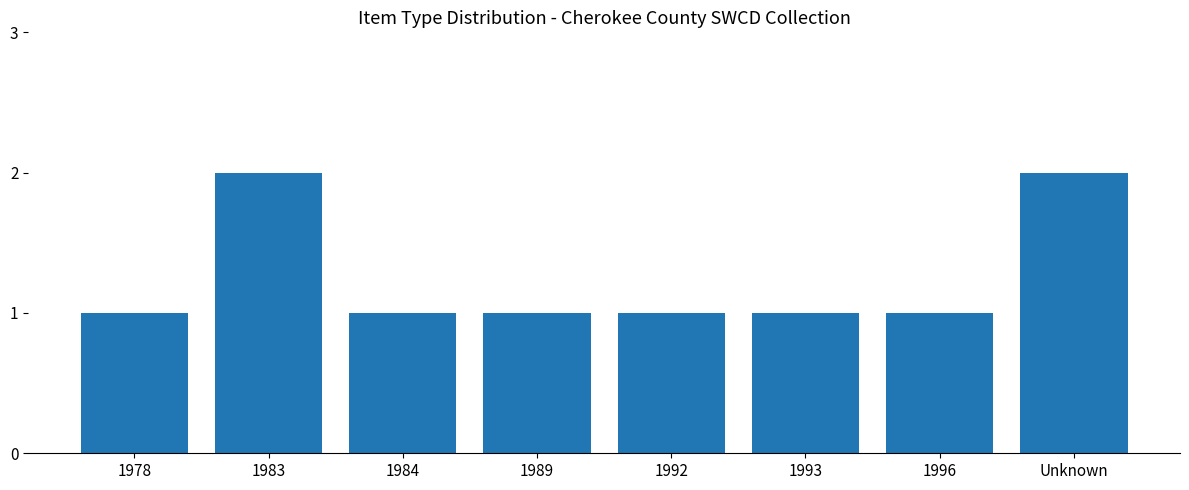

The chart shows a value of 1 at 1993. True or false?

True